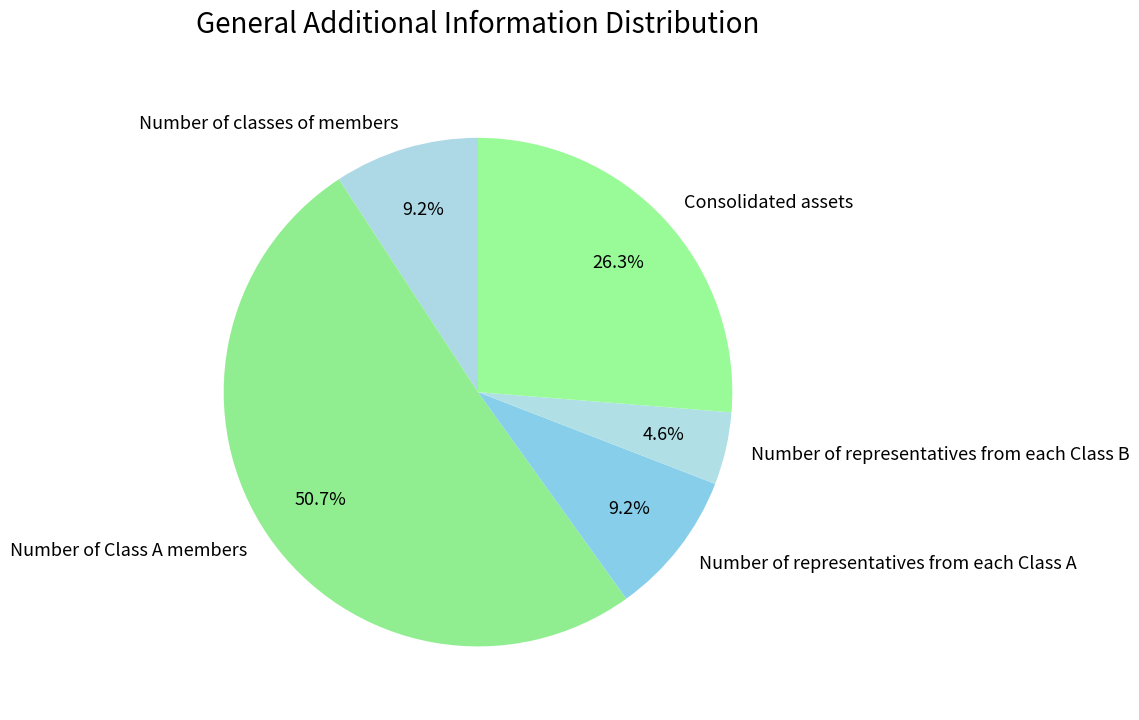

Combined, what portion of the pie is Number of representatives from each Class A and Consolidated assets?

35.5%